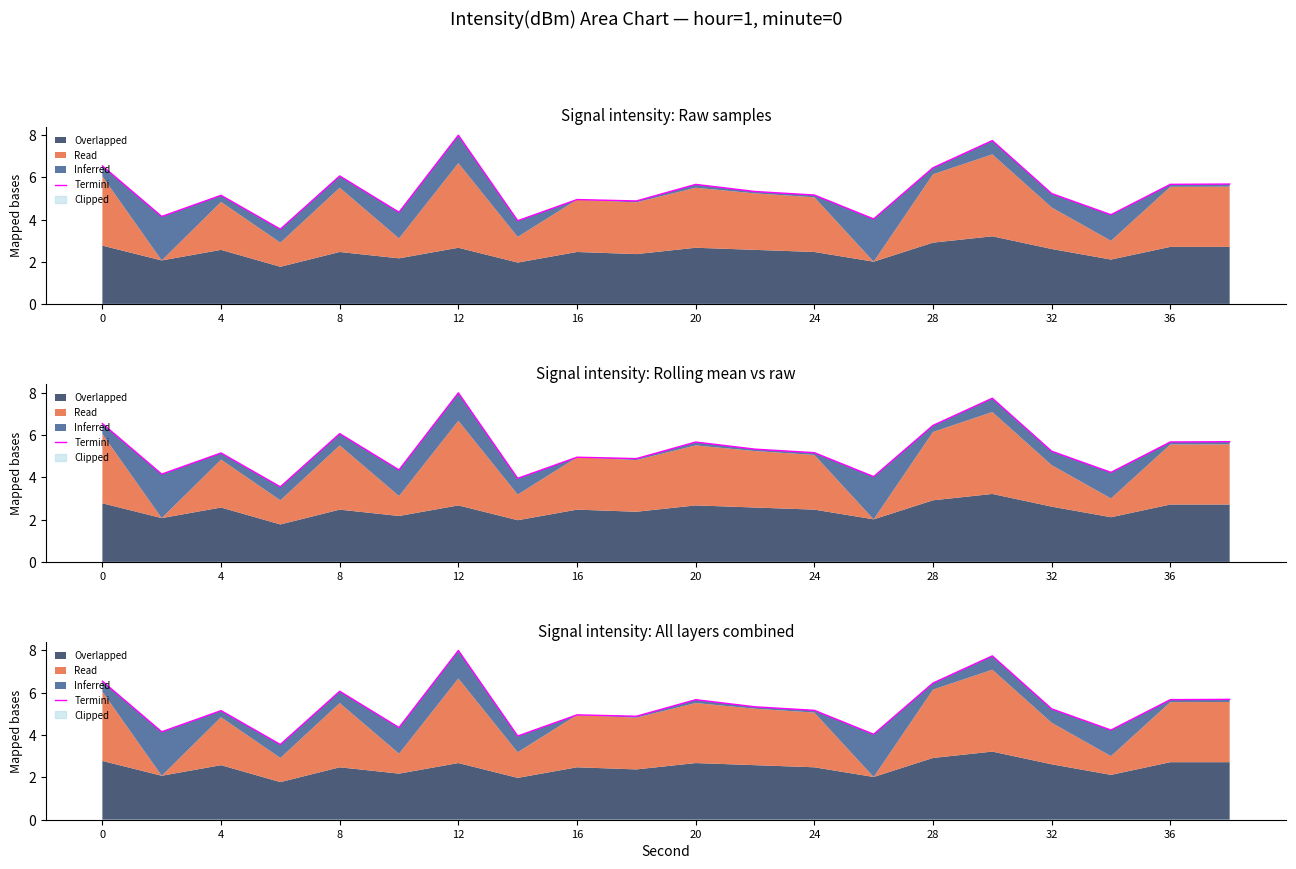

Reading left to right, list all the values displayed in this chart.

6.5	4.2	5.2	3.6	6.1	4.4	8.0	4.0	5.0	4.9	5.7	5.3	5.2	4.0	6.5	7.7	5.2	4.2	5.7	5.7